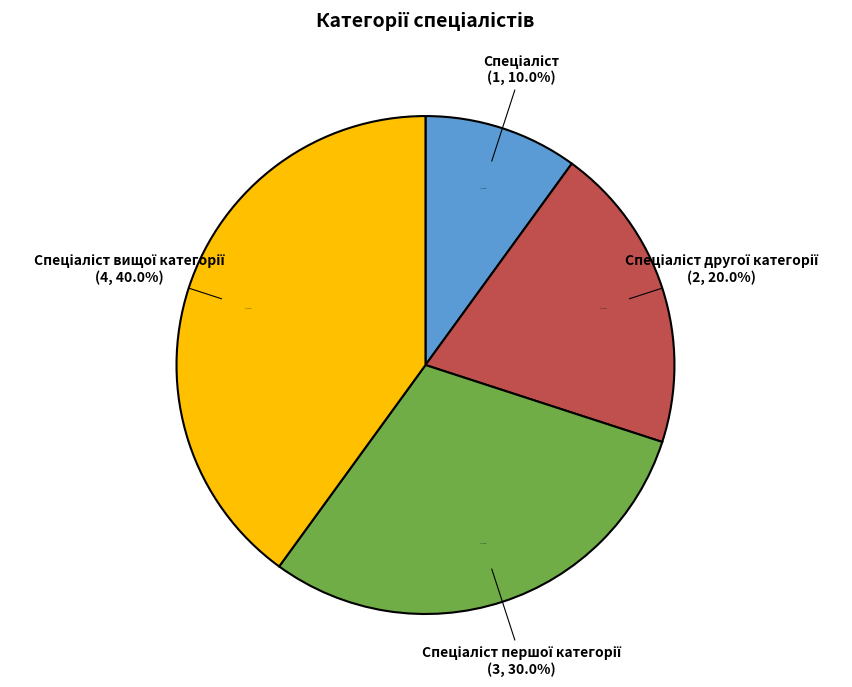

How many segments does this pie chart have?

4